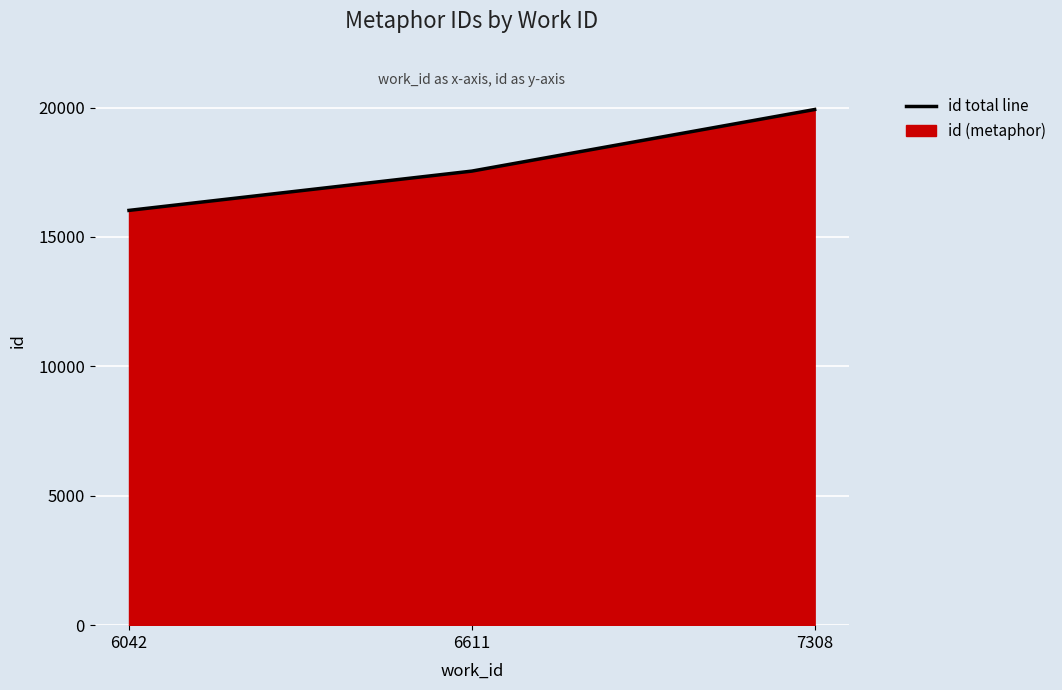

Reading right to left, transcribe all the data shown in this chart.

19924	17544	16026